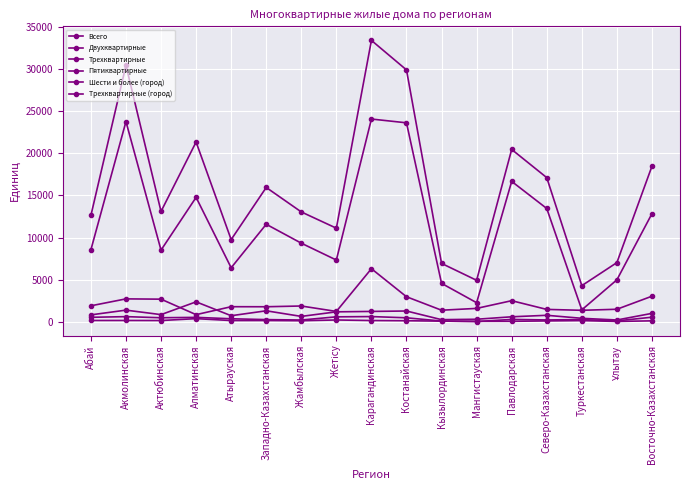

Count the number of data series in this chart.

6